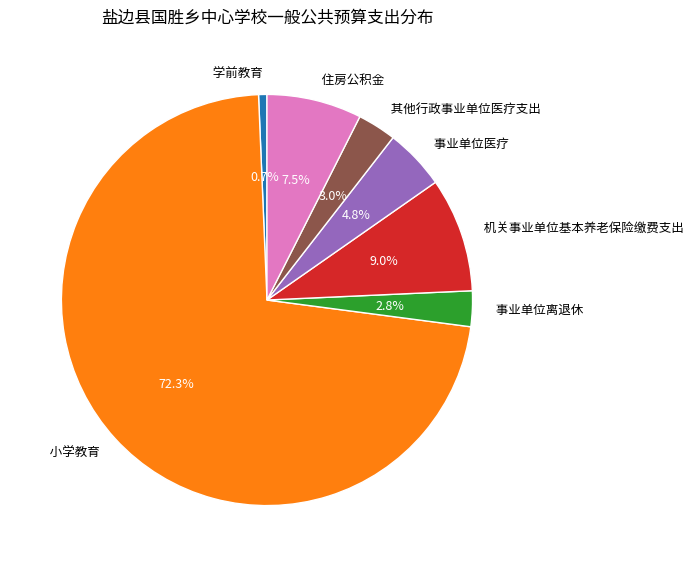

Does 机关事业单位基本养老保险缴费支出 account for over 50% of the chart?

No